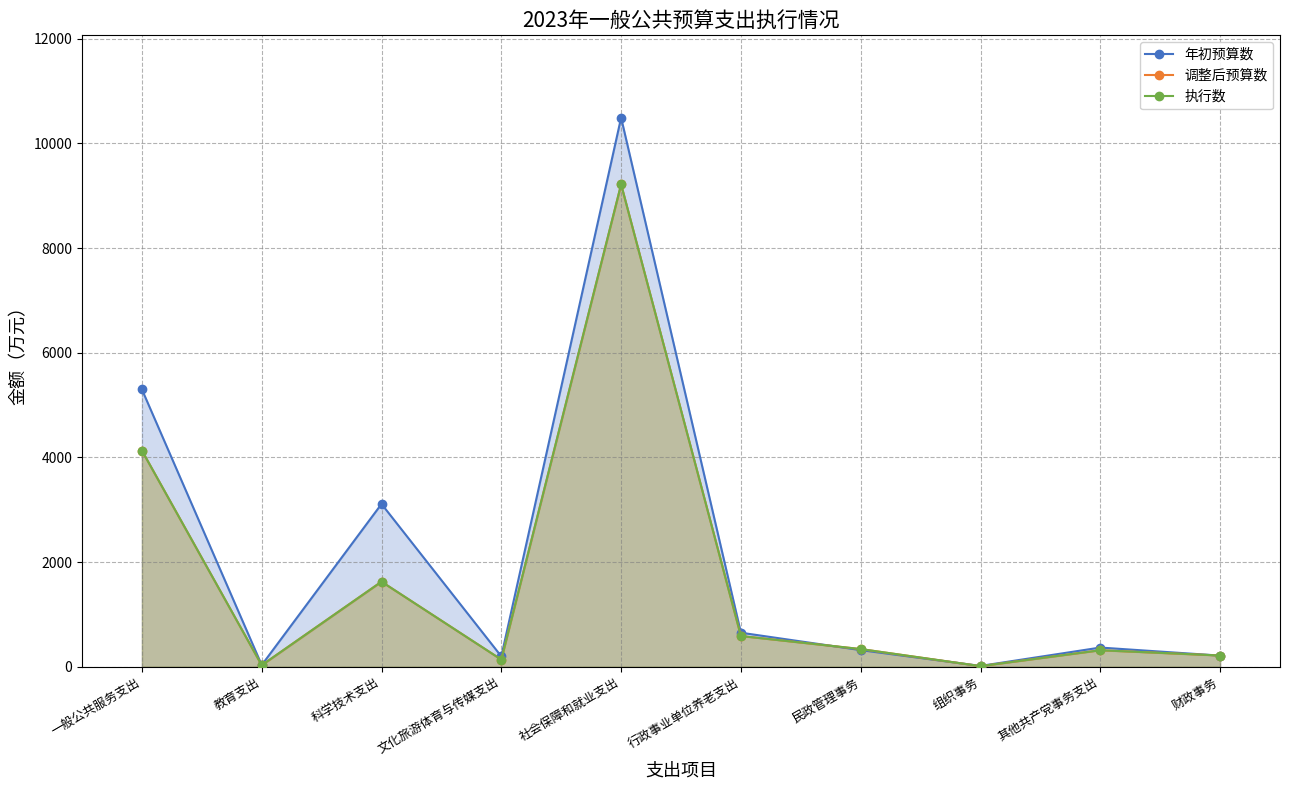

Which label corresponds to the largest value in the chart?

社会保障和就业支出